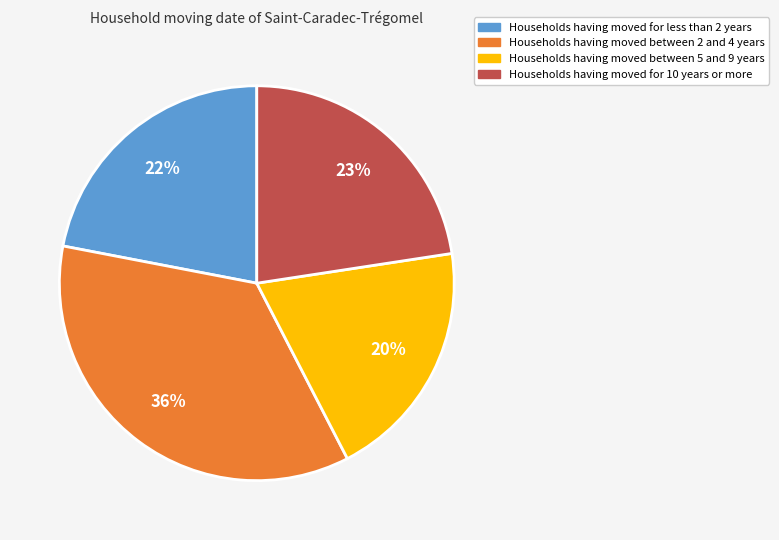

To the nearest percent, what is the average slice percentage?

25%